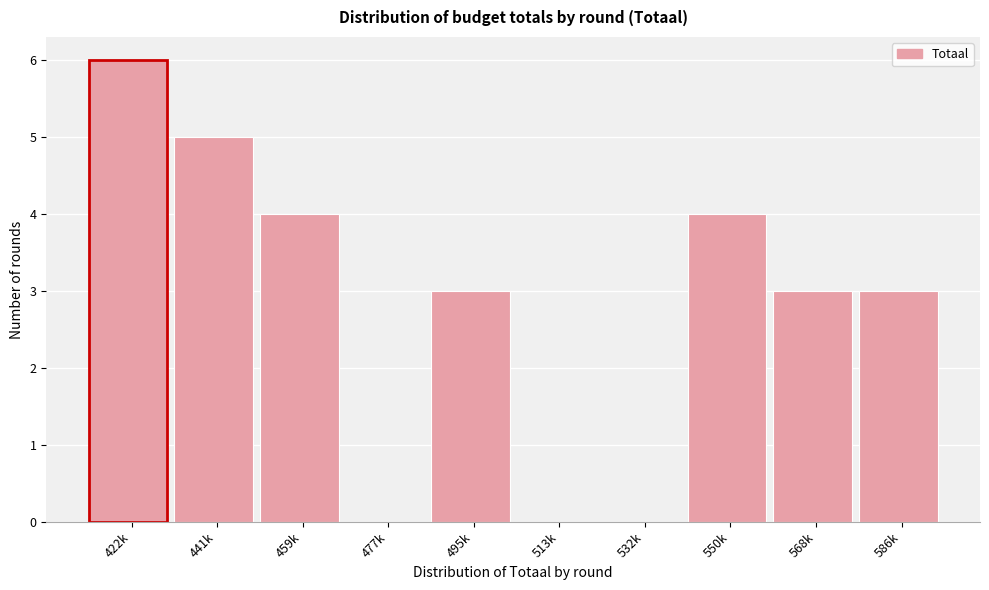

Reading right to left, list all the values displayed in this chart.

586k=3	568k=3	550k=4	532k=0	513k=0	495k=3	477k=0	459k=4	441k=5	422k=6